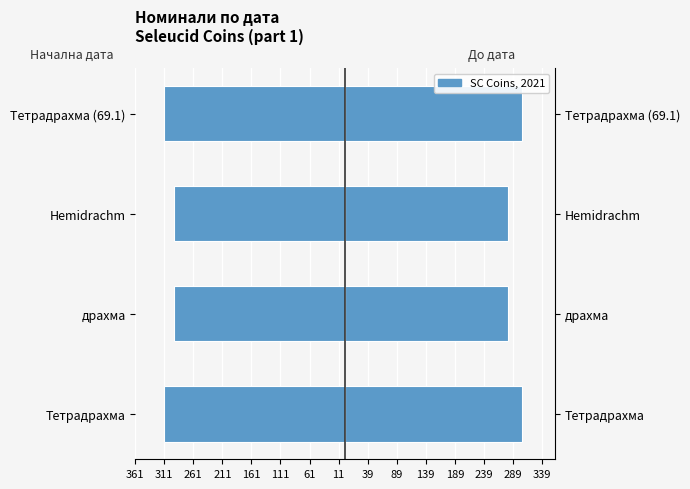

True or false: Начална дата has a value of -494 at Hemidrachm.

False